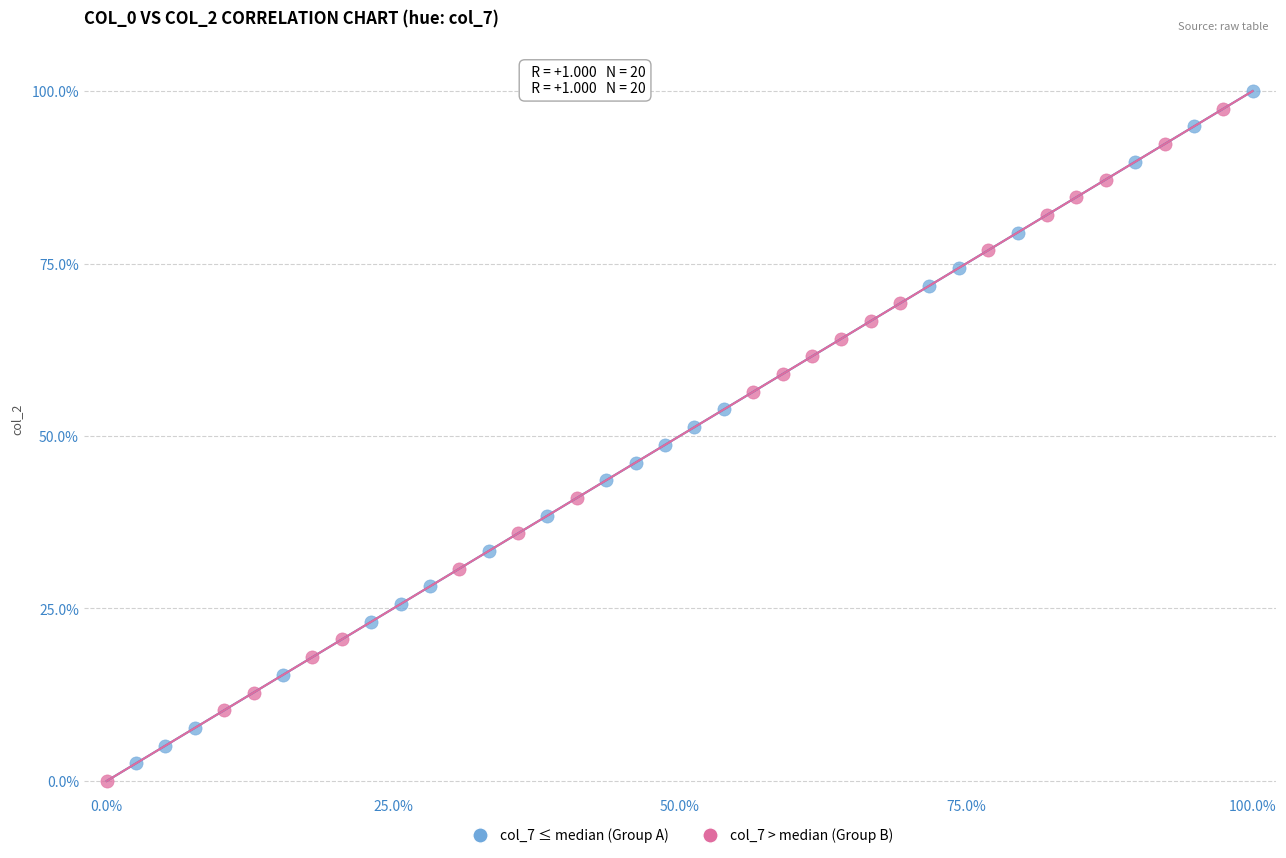

What are all the series names shown in the legend?

col_7 ≤ median (Group A), col_7 > median (Group B)